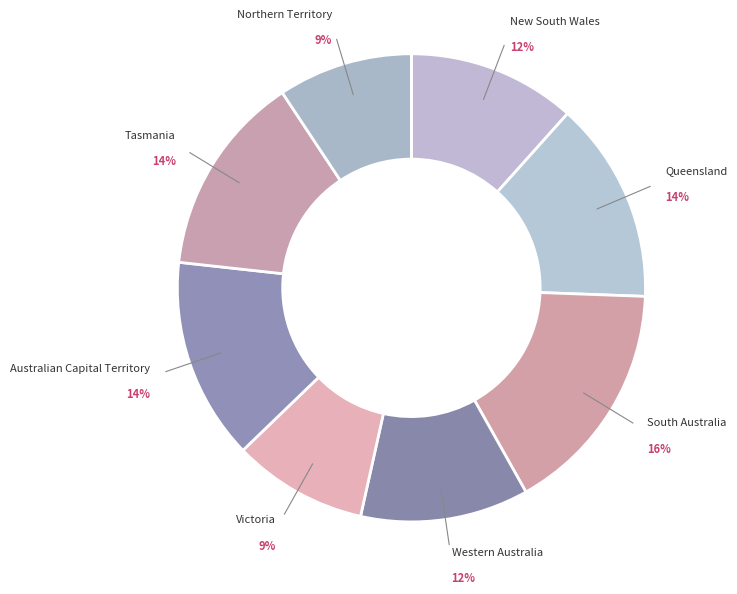

Do New South Wales and South Australia together represent more than half of the pie?

No